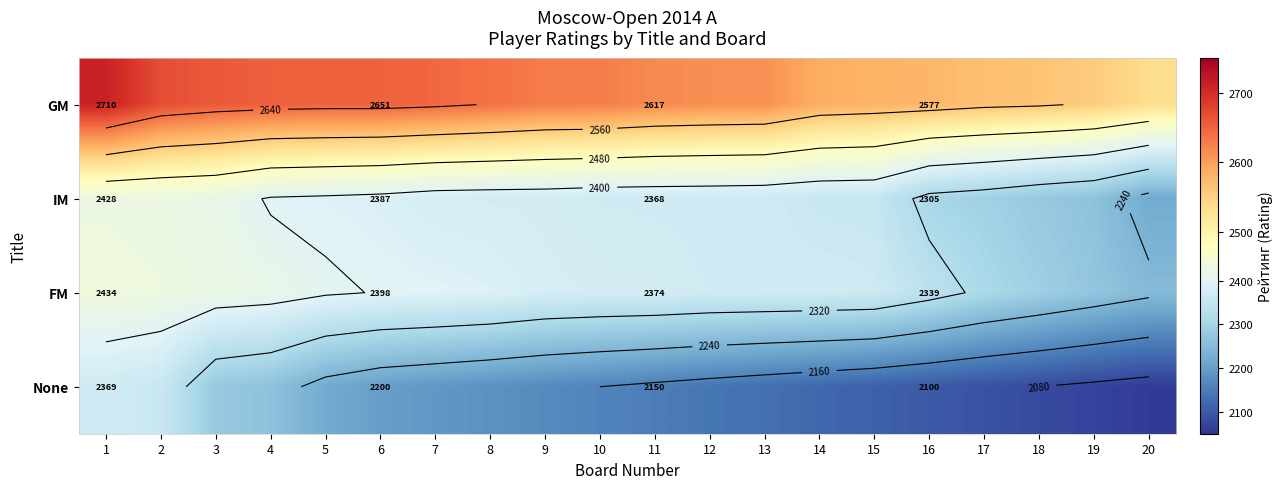

Which label corresponds to the largest value in the chart?

1